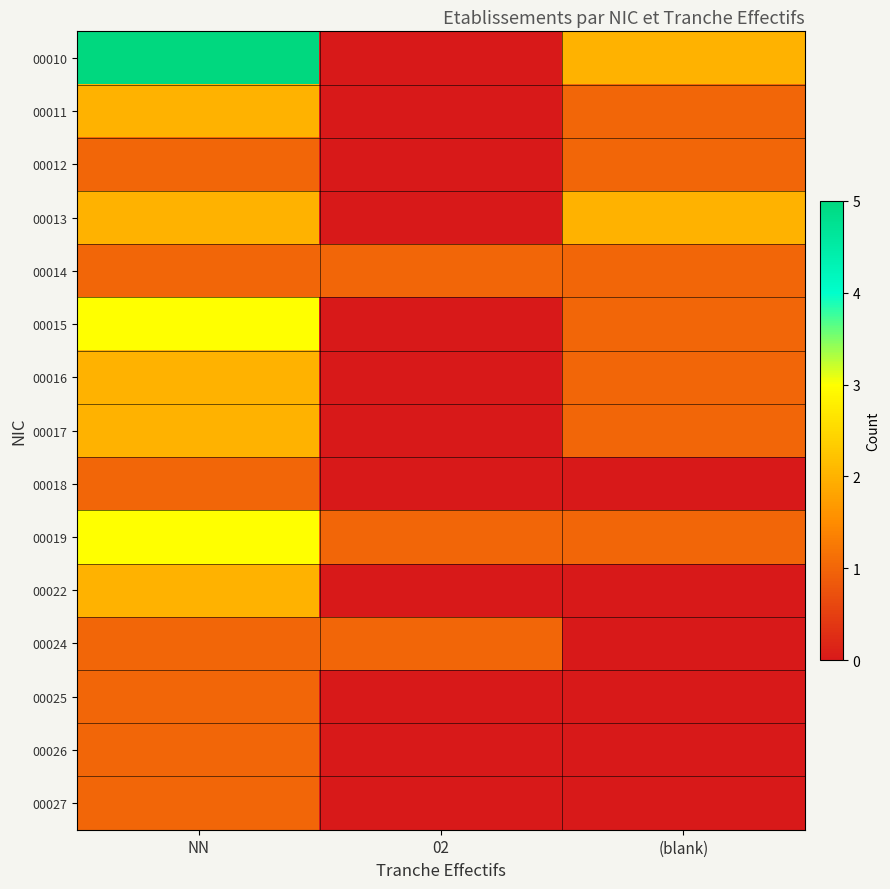

Which series has the largest total across all categories?

00010